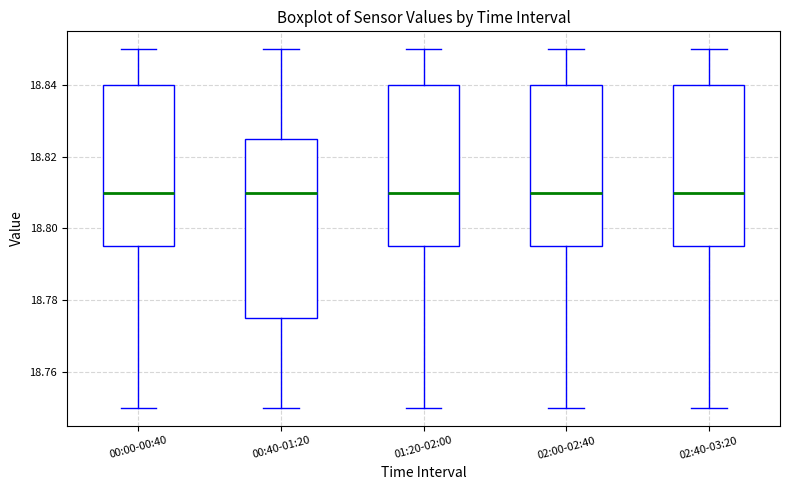

Where is the upper edge of the box for 00:00-00:40 on the y-axis? The values are not printed on the chart, so give them approximately, as read against the axis.

18.840